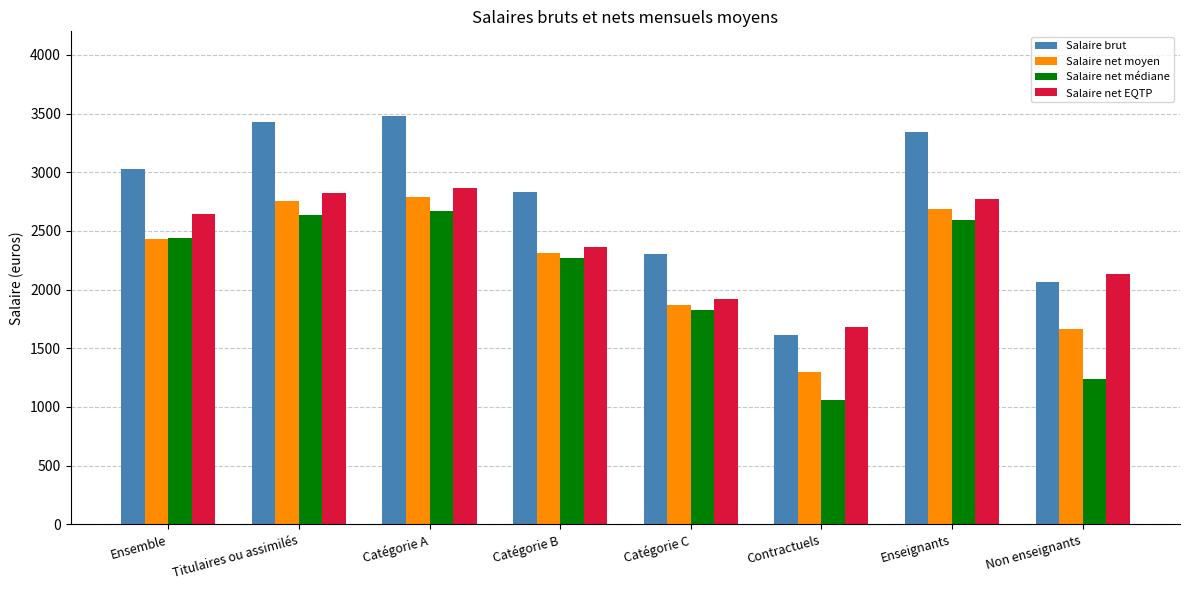

Count the number of categories in the chart.

8